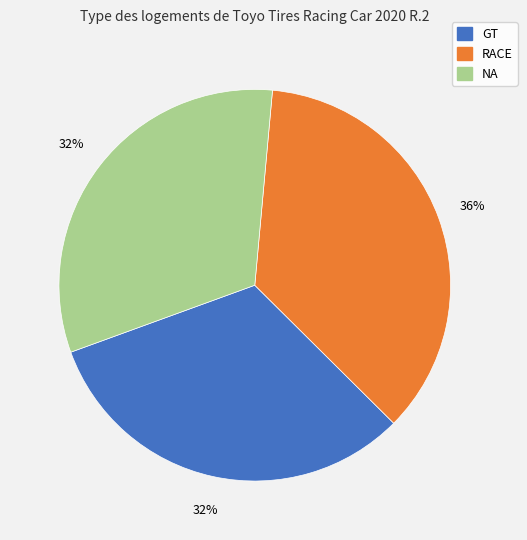

Approximately how many times larger is the value at RACE compared to GT?

1.1